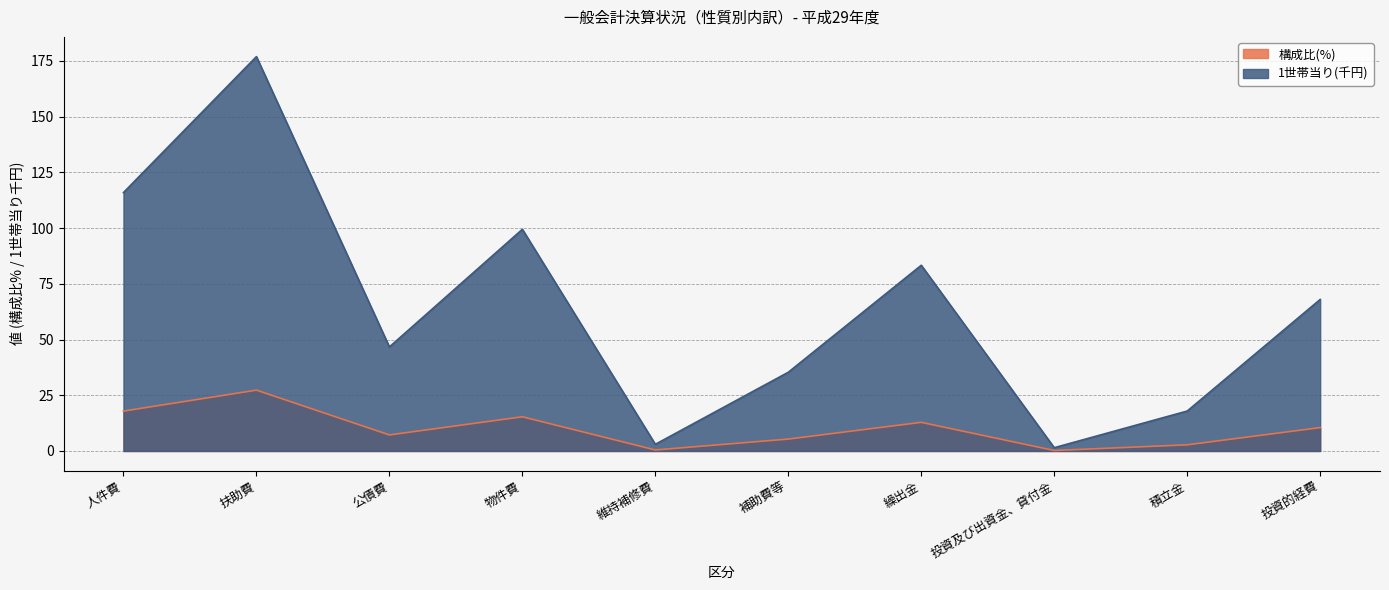

What is the value of the 構成比(%) point at the 7th from the left?

12.9